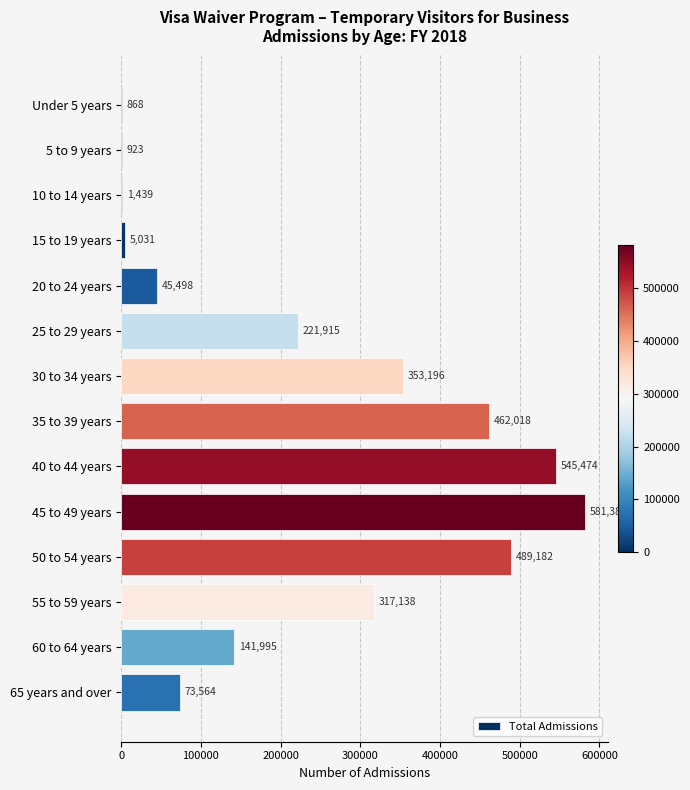

Is it true that the value at 50 to 54 years is 489182?

True